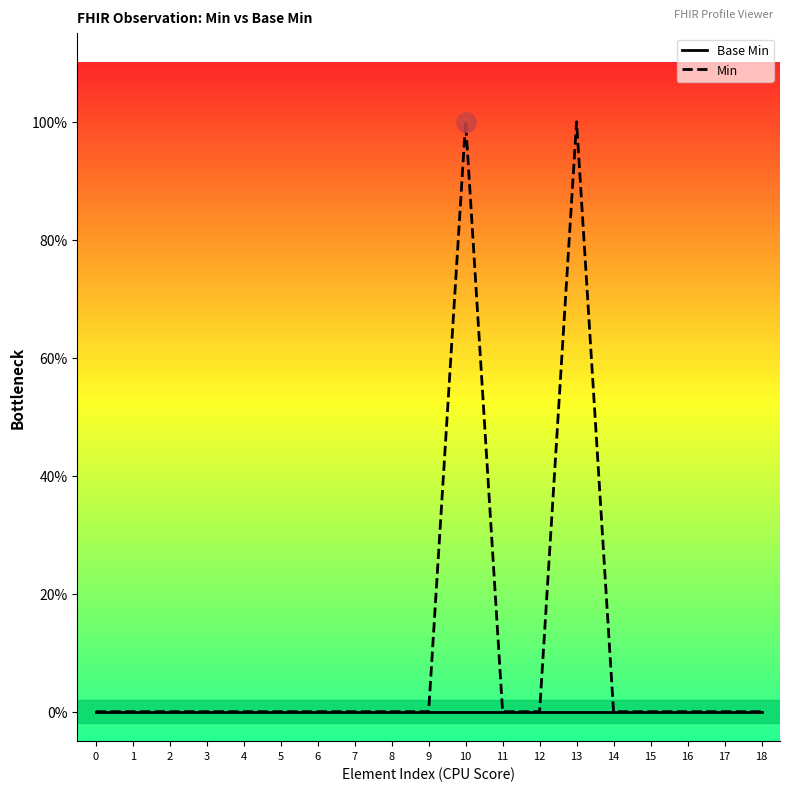

What is the maximum value for Min?

1